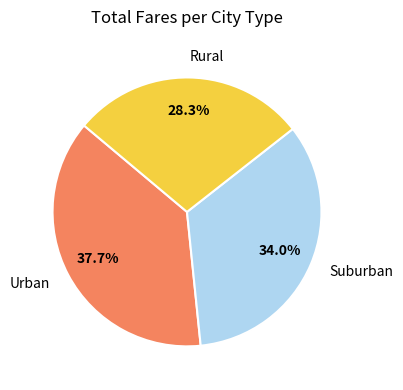

Rank the categories by value from highest to lowest.

Urban, Suburban, Rural